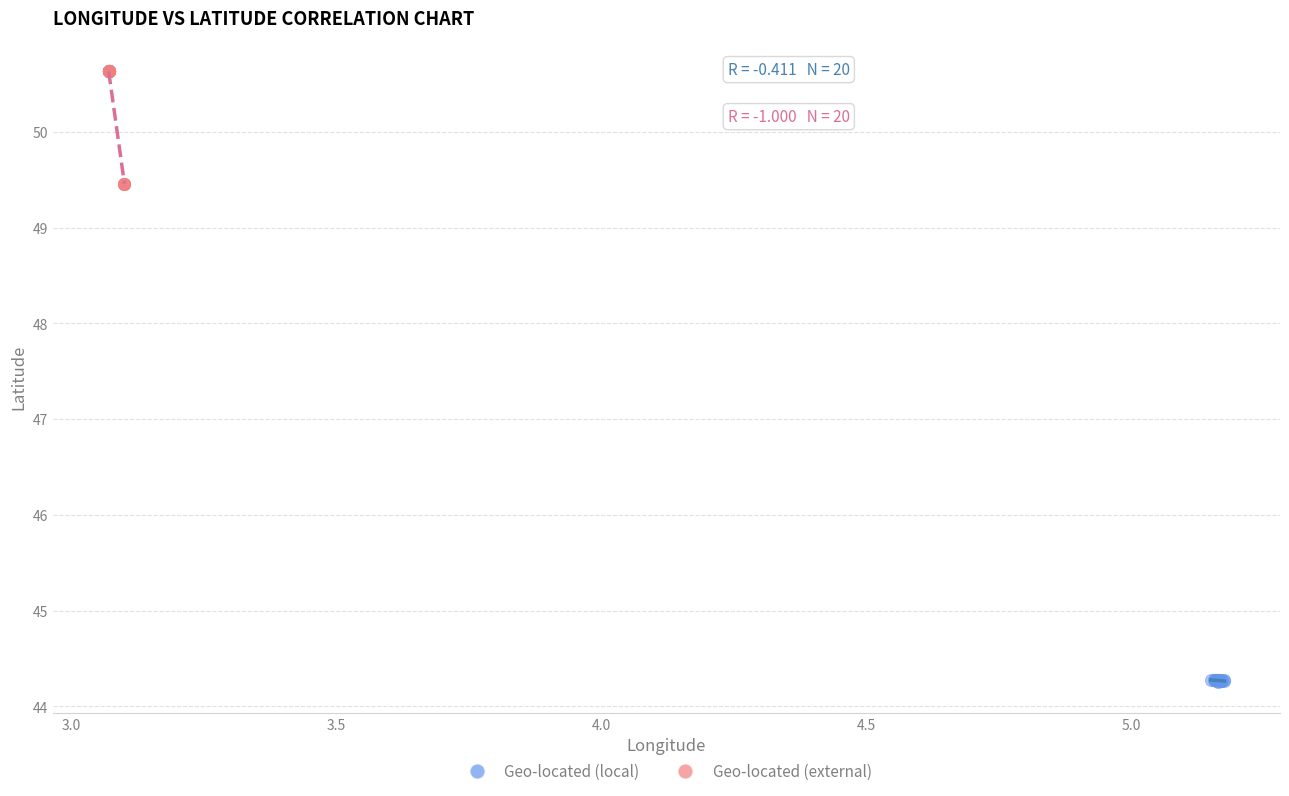

Which series reaches the minimum Y coordinate?

Geo-located (local)